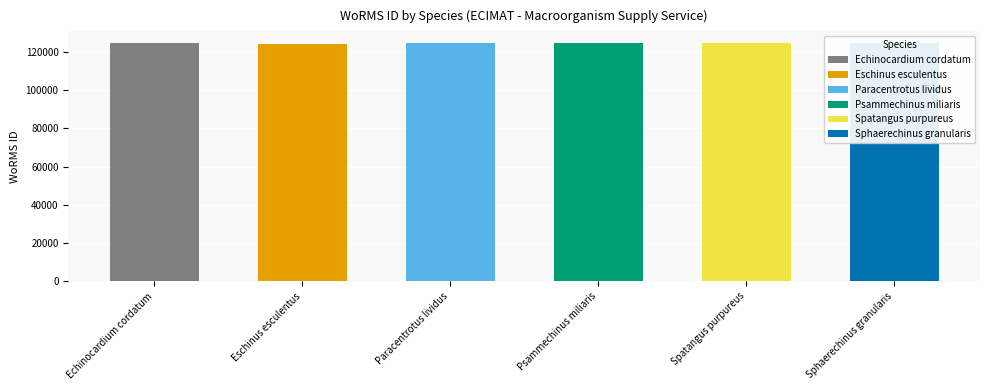

What is the label of the 2nd bar from the right?

Spatangus purpureus